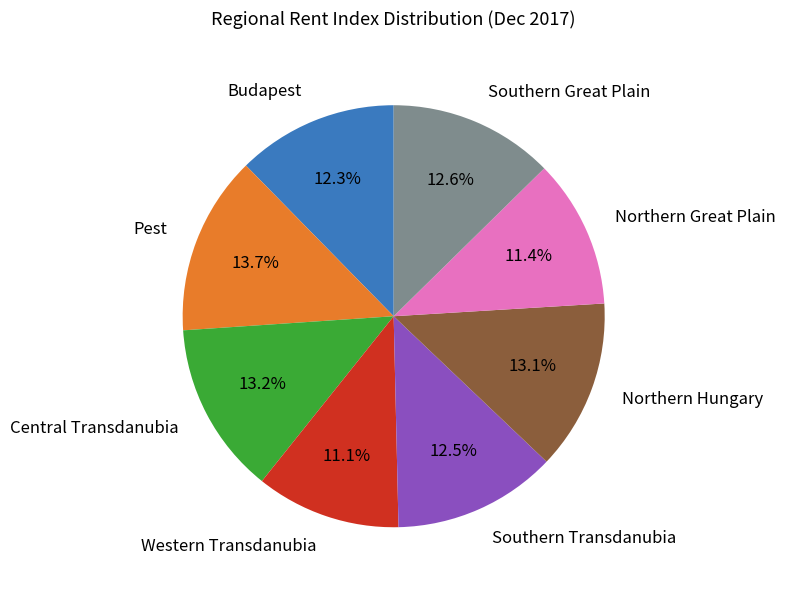

To the nearest percent, what portion does Pest represent?

14%